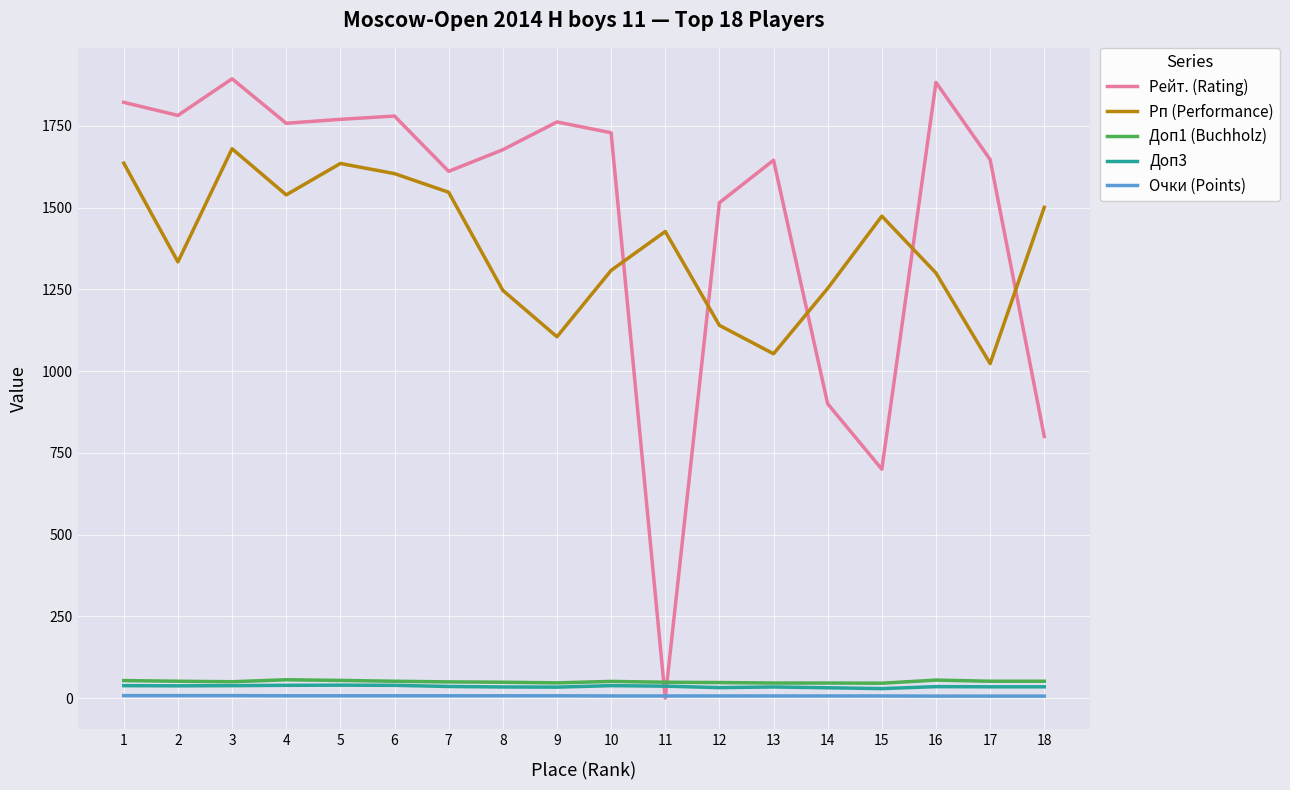

Count the number of categories in the chart.

18